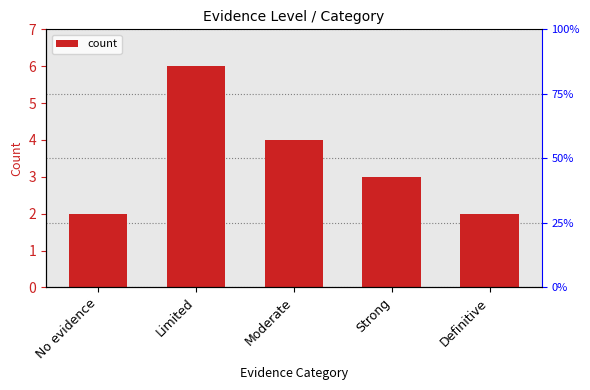

Reading left to right, transcribe all the data shown in this chart.

2	6	4	3	2